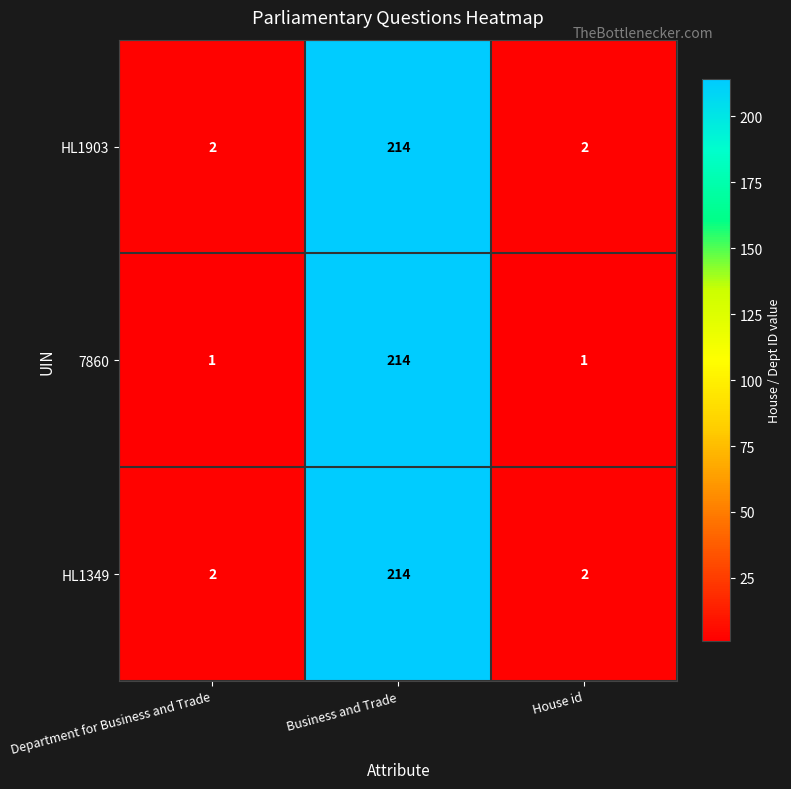

Is it true that HL1903 equals 80 at Business and Trade?

False